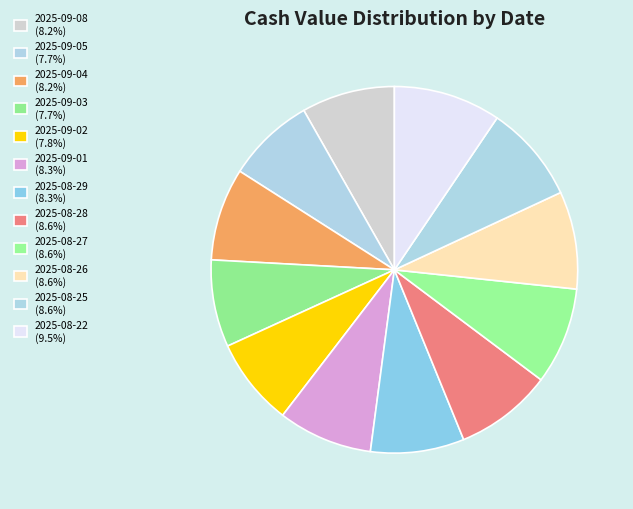

How many slices are in this pie chart?

12